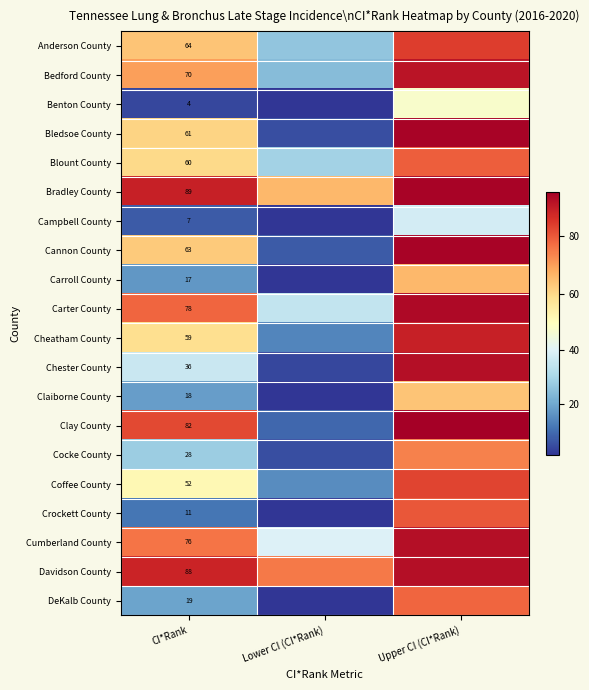

At CI*Rank, list the series in order from smallest to largest.

Benton County, Campbell County, Crockett County, Carroll County, Claiborne County, DeKalb County, Cocke County, Chester County, Coffee County, Cheatham County, Blount County, Bledsoe County, Cannon County, Anderson County, Bedford County, Cumberland County, Carter County, Clay County, Davidson County, Bradley County